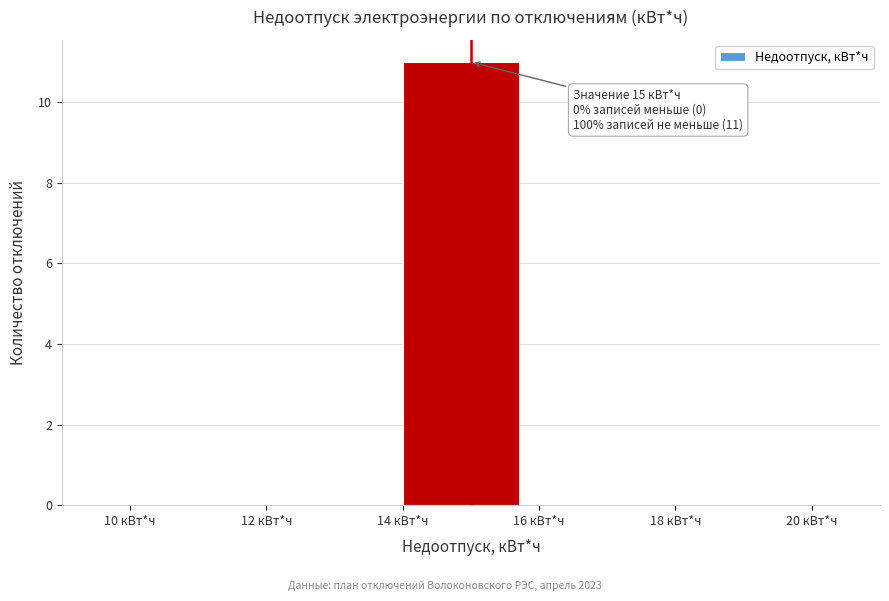

Which range on the x-axis has the tallest bar?

14 to 16